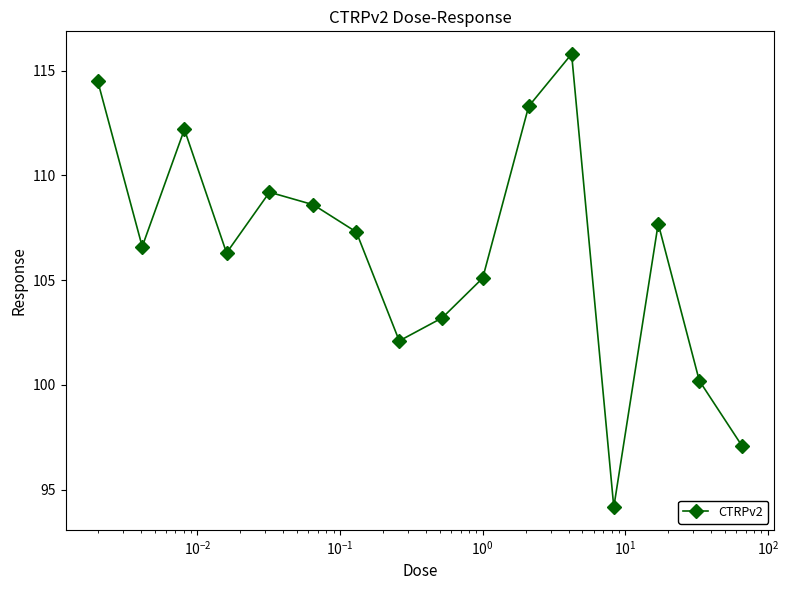

What is the average value?

106.5